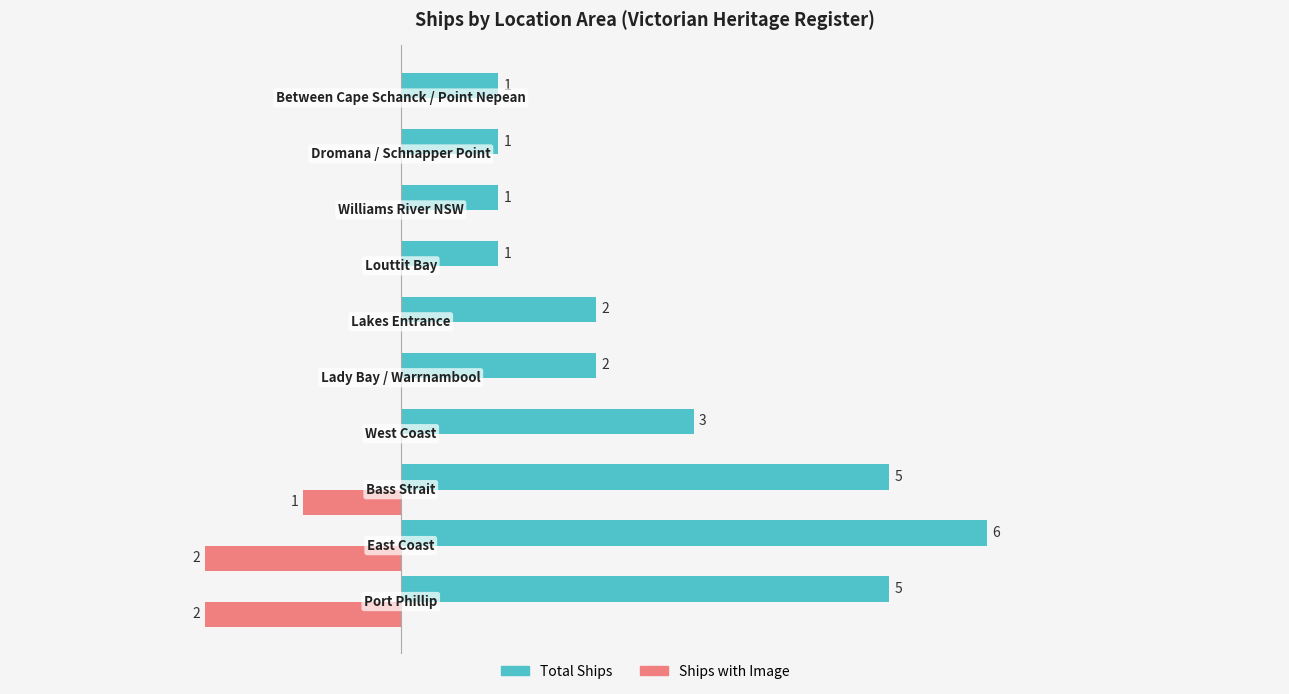

Which series has the largest total across all categories?

Total Ships